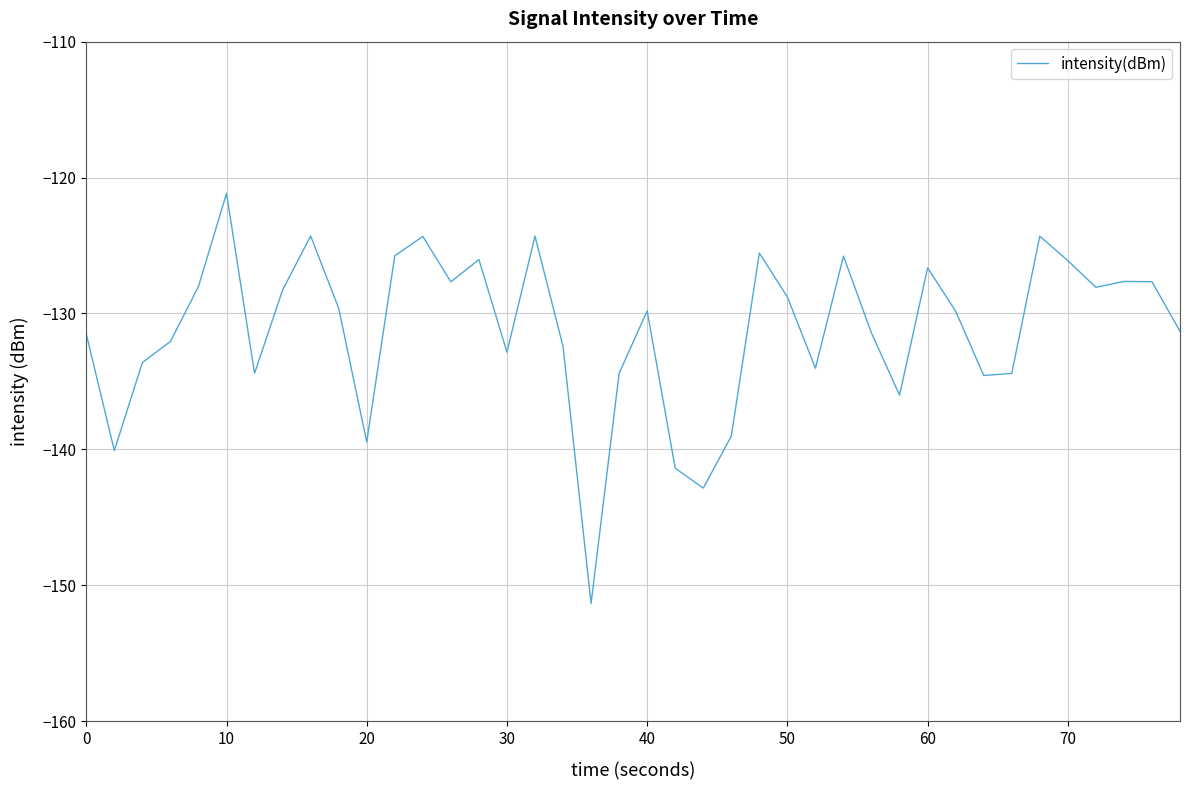

What is the smallest value displayed?

-151.3